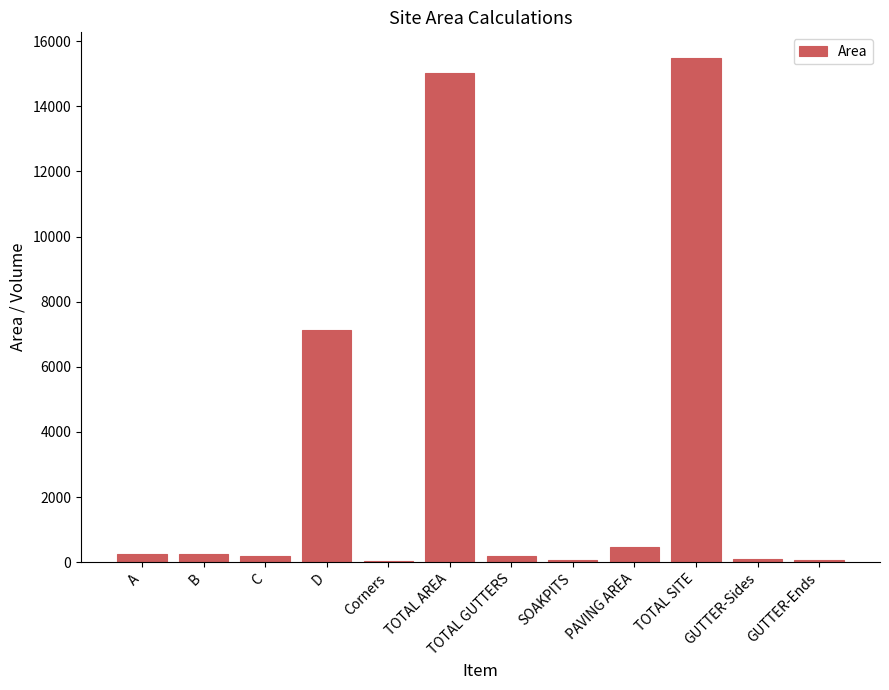

What is the difference between the values at GUTTER-Ends and Corners?

43.8